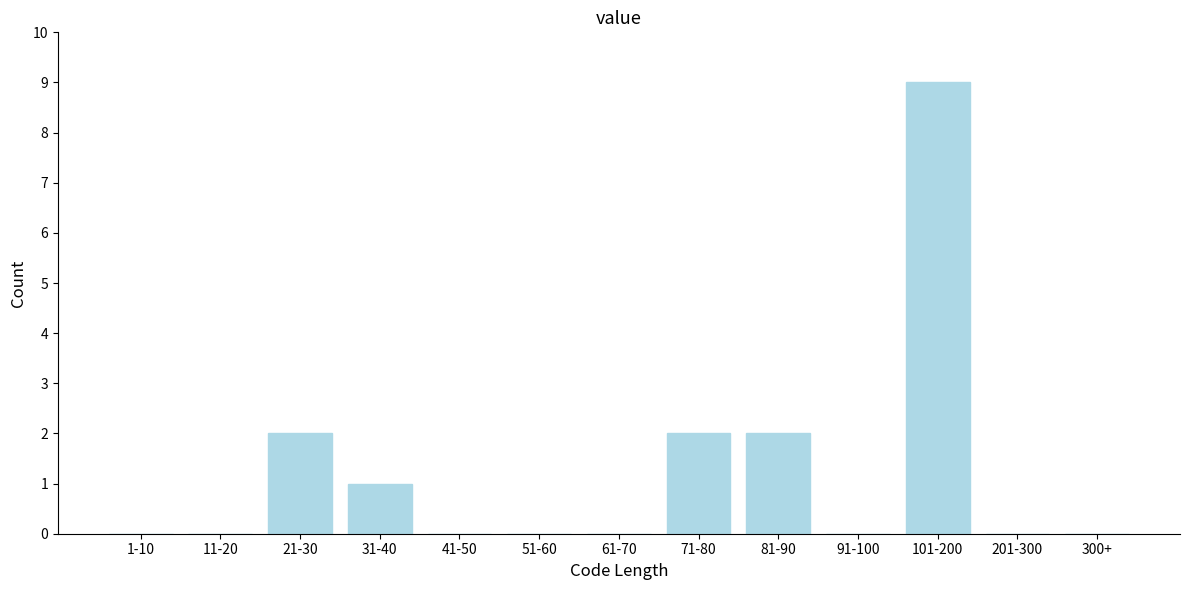

Reading left to right, extract all data points from this chart.

1-10=0	11-20=0	21-30=2	31-40=1	41-50=0	51-60=0	61-70=0	71-80=2	81-90=2	91-100=0	101-200=9	201-300=0	300+=0